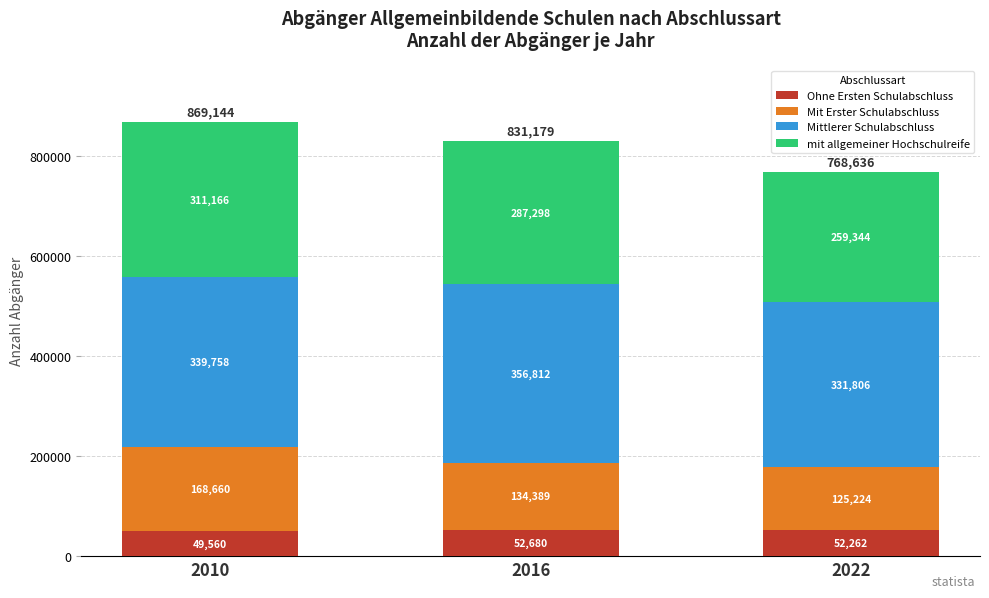

Where does the Ohne Ersten Schulabschluss series first go above 52262?

2016